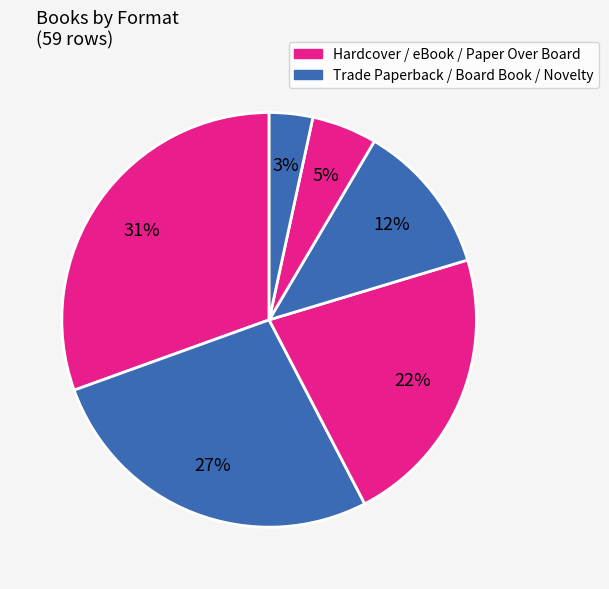

Does any single category account for the majority?

No